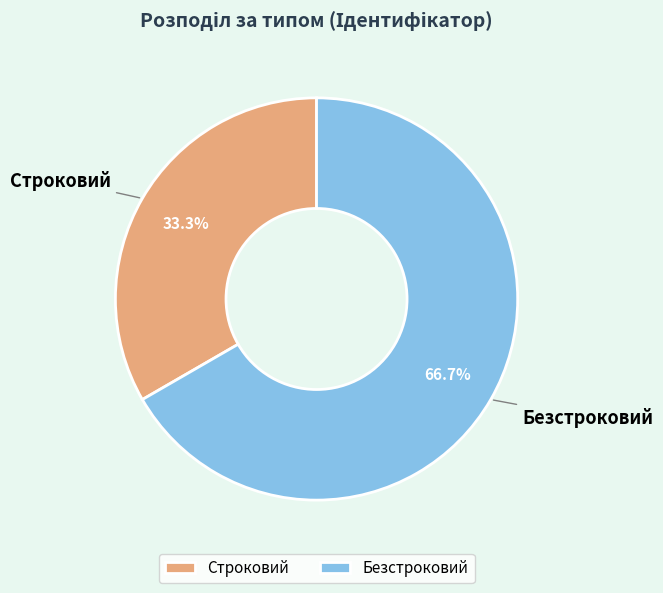

To the nearest percent, what is the combined percentage of Строковий and Безстроковий?

100%